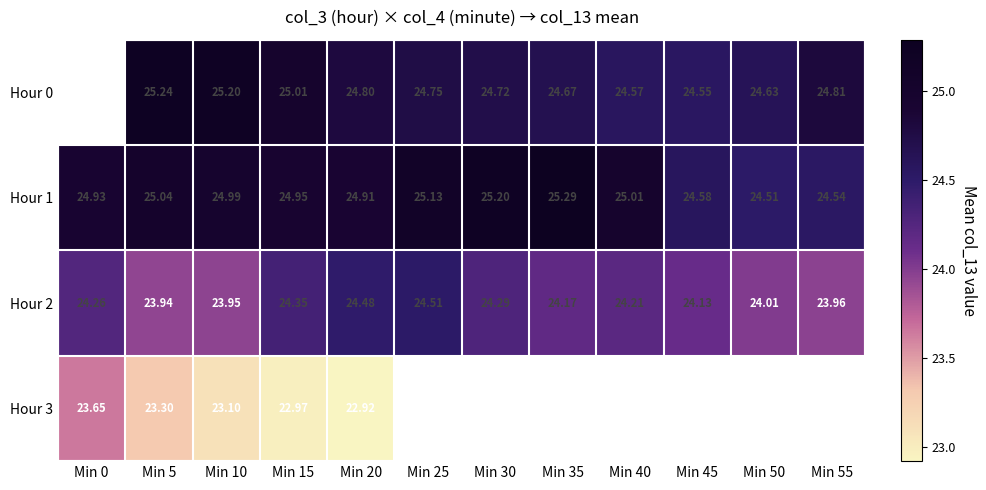

What is the difference between the Hour 0 values at Min 50 and Min 25?

0.1